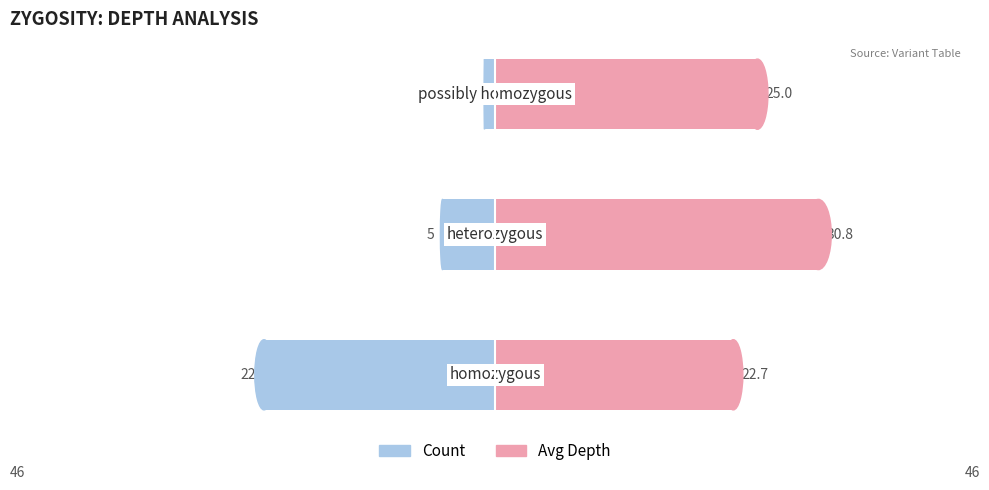

Is it true that Count equals -0.3 at 2?

False